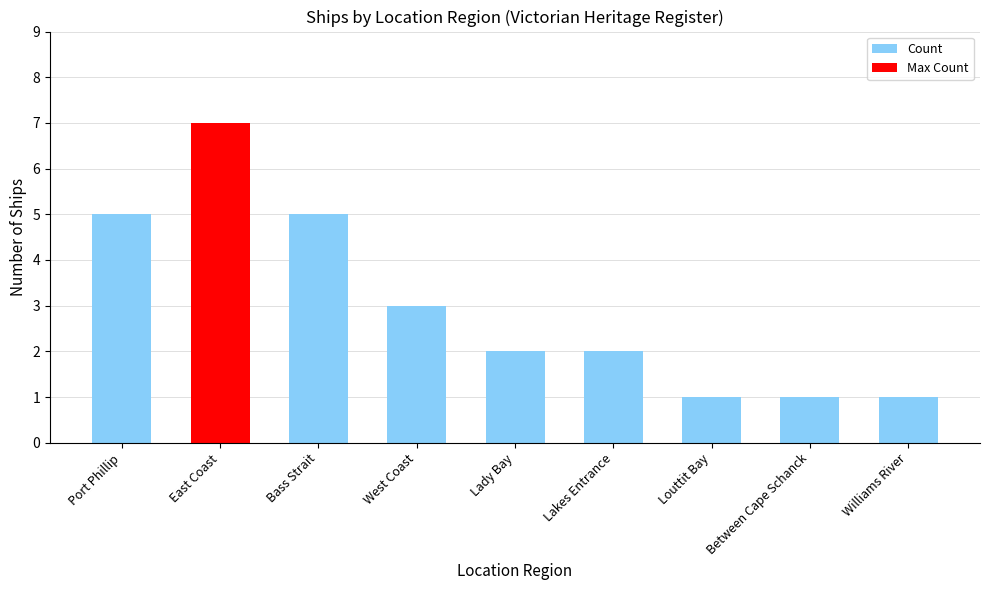

What position from the left is Between Cape Schanck?

8